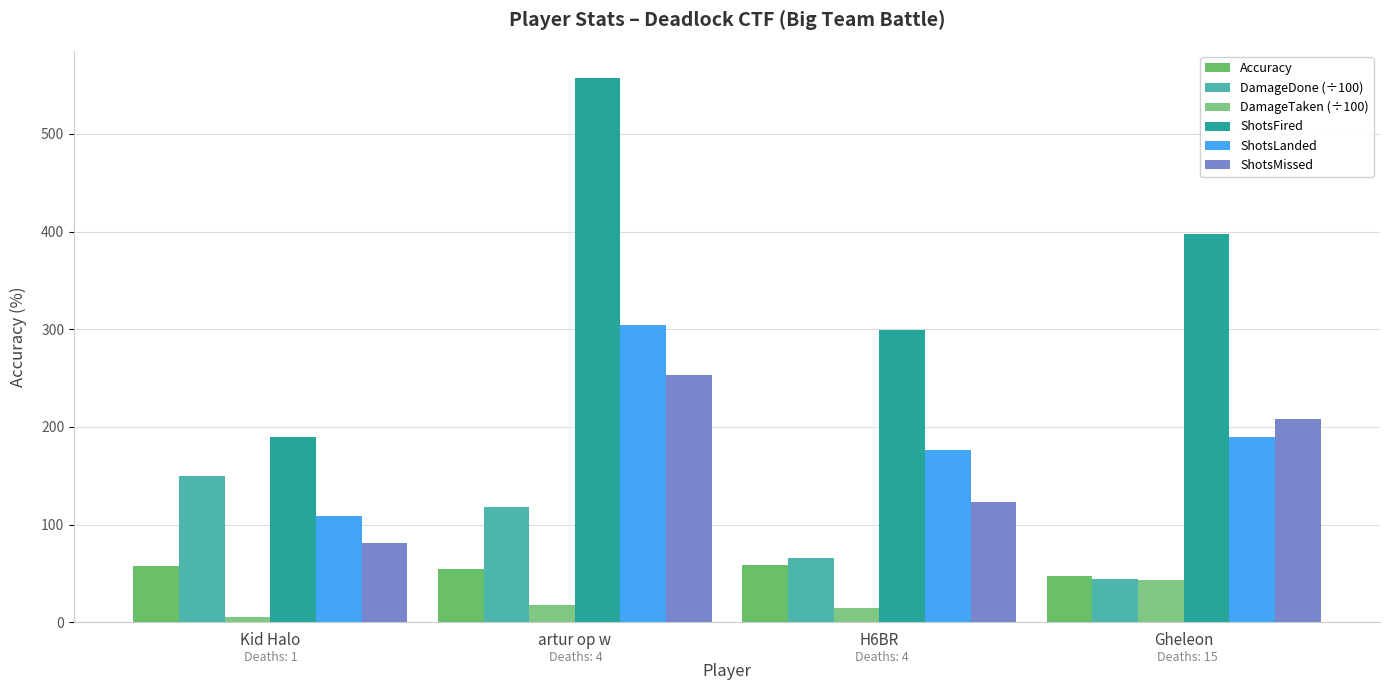

What is the sum of all ShotsMissed values?

665.0